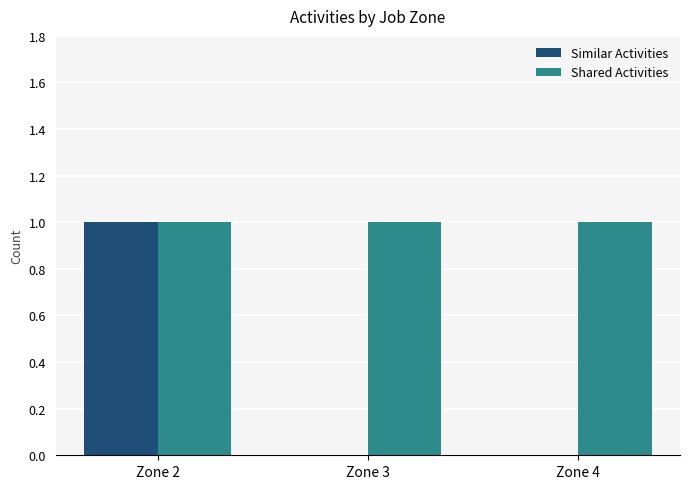

The Similar Activities series shows 1 at Zone 3. True or false?

False